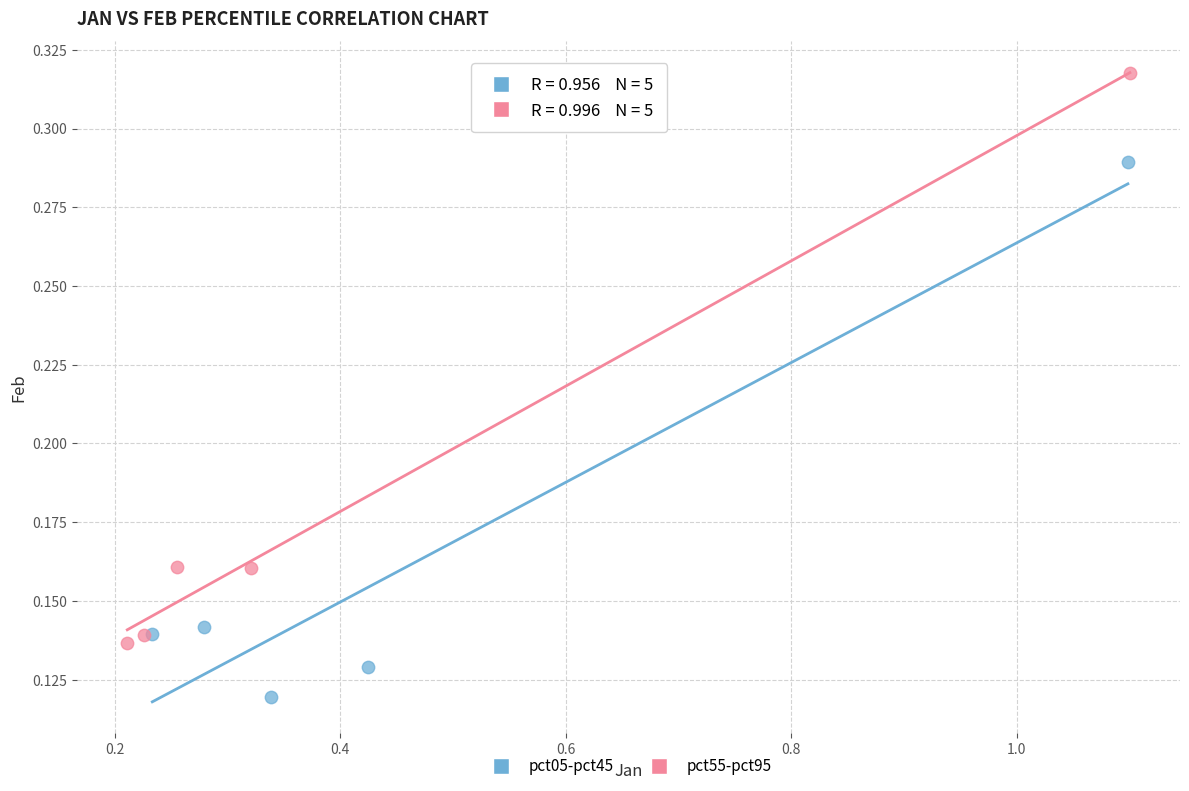

Which series reaches the minimum Y coordinate?

pct05-pct45